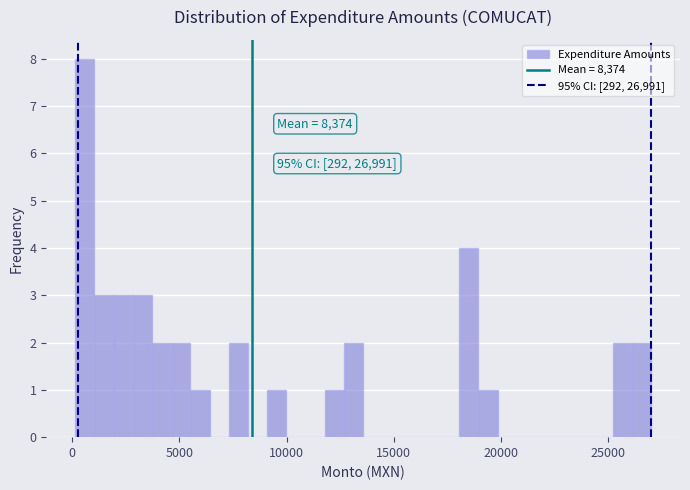

Around what value on the x-axis is the tallest bar? Give the approximate position of its centre, as read against the axis.

500